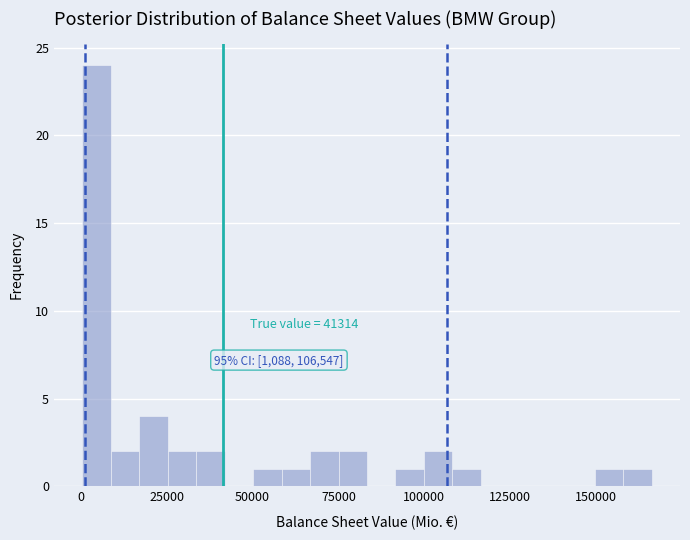

Around what value on the x-axis is the tallest bar? Give the approximate position of its centre, as read against the axis.

5000